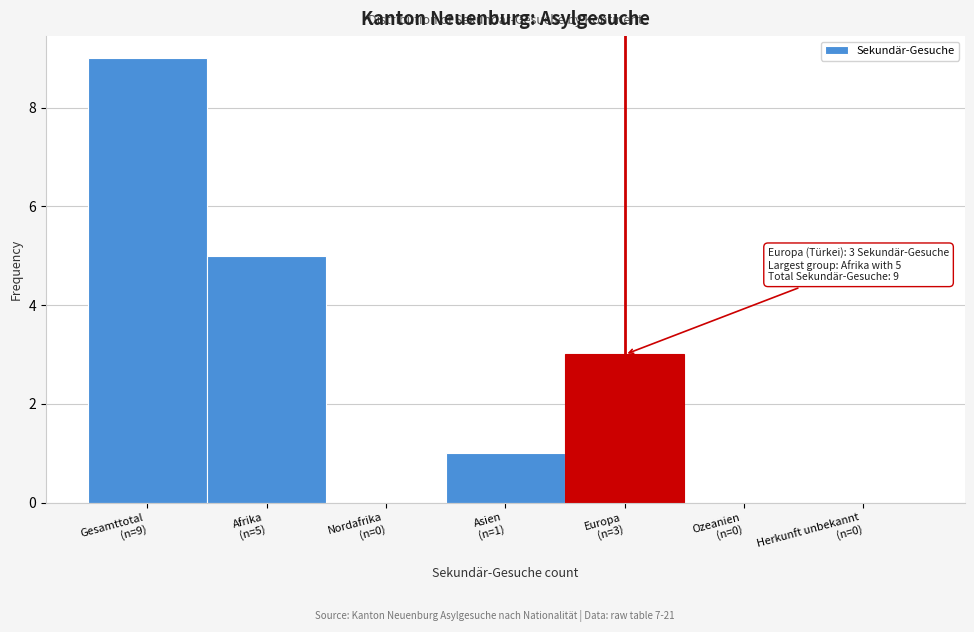

What is the maximum value shown in the chart?

9